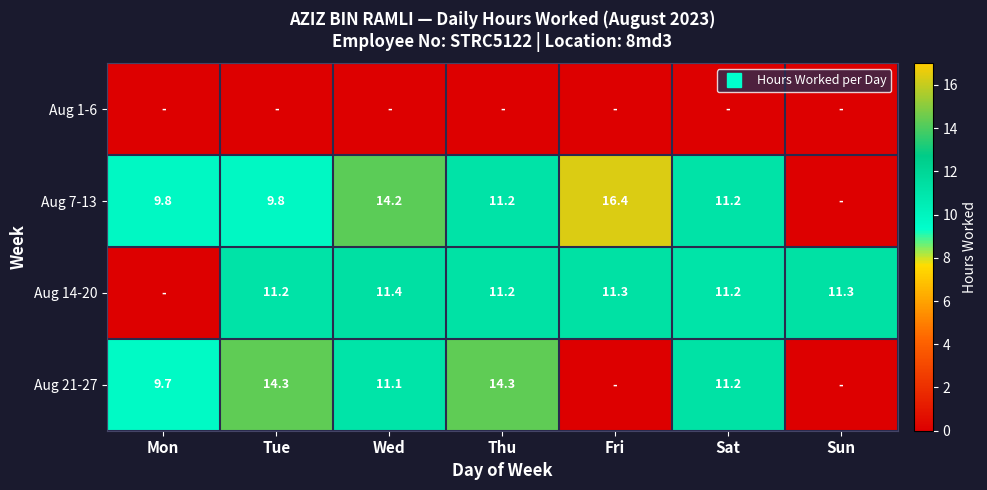

What is the spread (max minus min) of values at Thu?

14.3